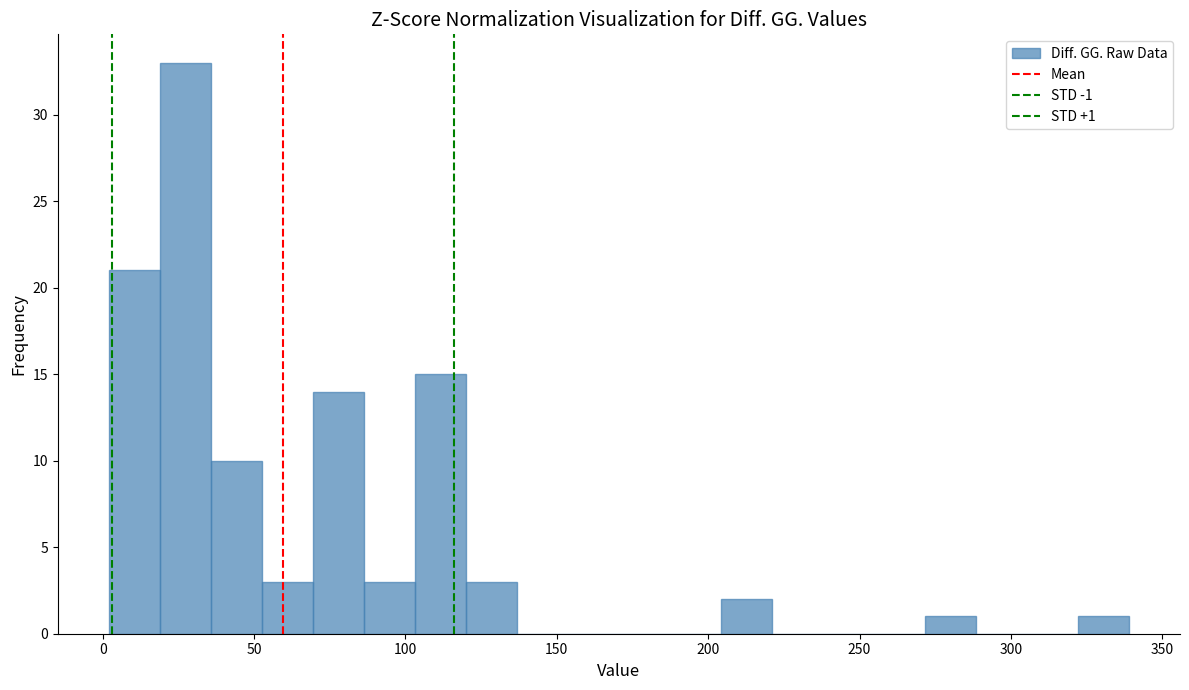

Read against the x-axis, roughly where is the centre of the tallest bar?

25